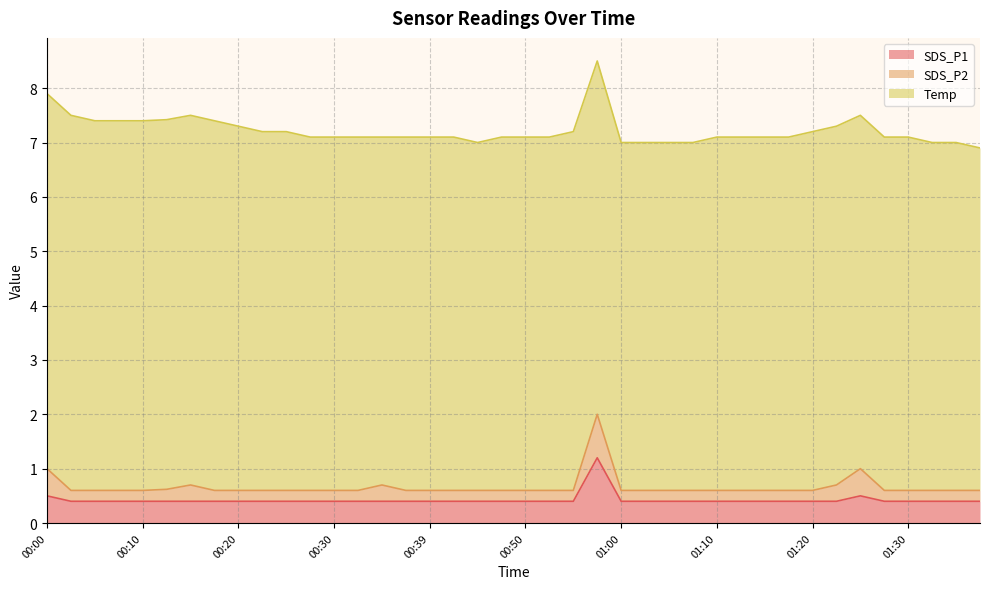

Reading left to right, what are all the values shown in this chart?

SDS_P1: 00:00=0.5	00:02=0.4	00:05=0.4	00:07=0.4	00:10=0.4	00:12=0.4	00:15=0.4	00:17=0.4	00:20=0.4	00:22=0.4	00:25=0.4	00:27=0.4	00:30=0.4	00:32=0.4	00:35=0.4	00:37=0.4	00:39=0.4	00:42=0.4	00:45=0.4	00:47=0.4	00:50=0.4	00:52=0.4	00:55=0.4	00:58=1.2	01:00=0.4	01:02=0.4	01:05=0.4	01:07=0.4	01:10=0.4	01:12=0.4	01:15=0.4	01:17=0.4	01:20=0.4	01:22=0.4	01:25=0.5	01:27=0.4	01:30=0.4	01:32=0.4	01:34=0.4	01:37=0.4
SDS_P2: 00:00=0.5	00:02=0.2	00:05=0.2	00:07=0.2	00:10=0.2	00:12=0.2	00:15=0.3	00:17=0.2	00:20=0.2	00:22=0.2	00:25=0.2	00:27=0.2	00:30=0.2	00:32=0.2	00:35=0.3	00:37=0.2	00:39=0.2	00:42=0.2	00:45=0.2	00:47=0.2	00:50=0.2	00:52=0.2	00:55=0.2	00:58=0.8	01:00=0.2	01:02=0.2	01:05=0.2	01:07=0.2	01:10=0.2	01:12=0.2	01:15=0.2	01:17=0.2	01:20=0.2	01:22=0.3	01:25=0.5	01:27=0.2	01:30=0.2	01:32=0.2	01:34=0.2	01:37=0.2
Temp: 00:00=6.9	00:02=6.9	00:05=6.8	00:07=6.8	00:10=6.8	00:12=6.8	00:15=6.8	00:17=6.8	00:20=6.7	00:22=6.6	00:25=6.6	00:27=6.5	00:30=6.5	00:32=6.5	00:35=6.4	00:37=6.5	00:39=6.5	00:42=6.5	00:45=6.4	00:47=6.5	00:50=6.5	00:52=6.5	00:55=6.6	00:58=6.5	01:00=6.4	01:02=6.4	01:05=6.4	01:07=6.4	01:10=6.5	01:12=6.5	01:15=6.5	01:17=6.5	01:20=6.6	01:22=6.6	01:25=6.5	01:27=6.5	01:30=6.5	01:32=6.4	01:34=6.4	01:37=6.3